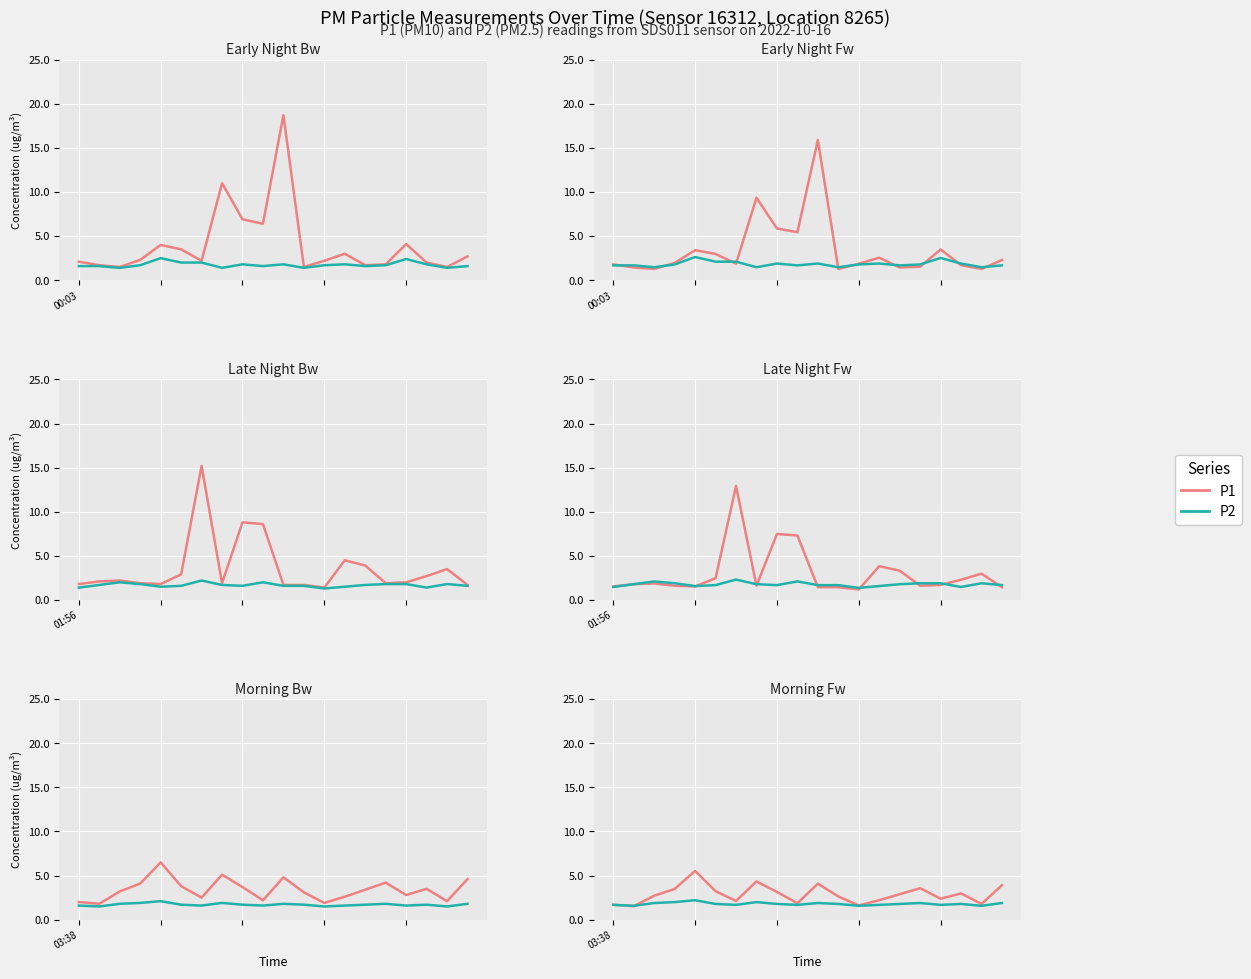

At which category does P1 reach its first local peak?

4